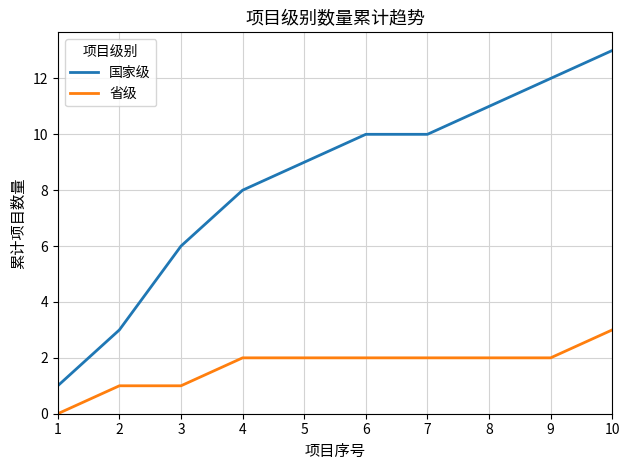

Read the 省级 value at 10.

3